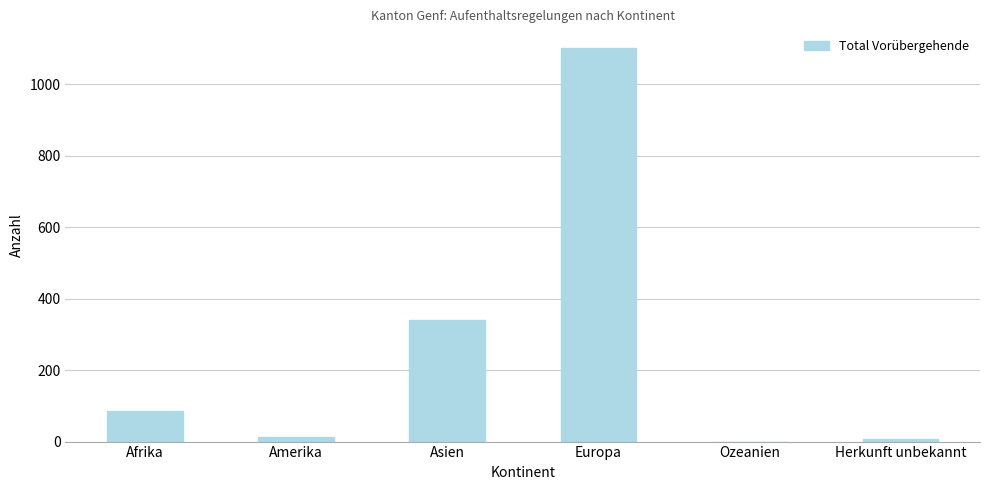

What is the difference between the values at Herkunft unbekannt and Amerika?

6